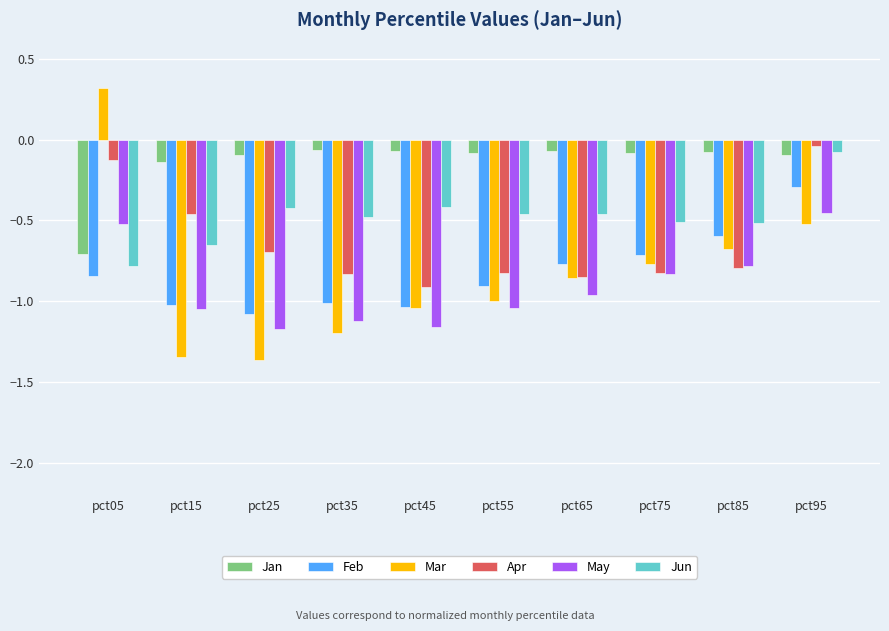

At which label does Jun reach its minimum?

pct05